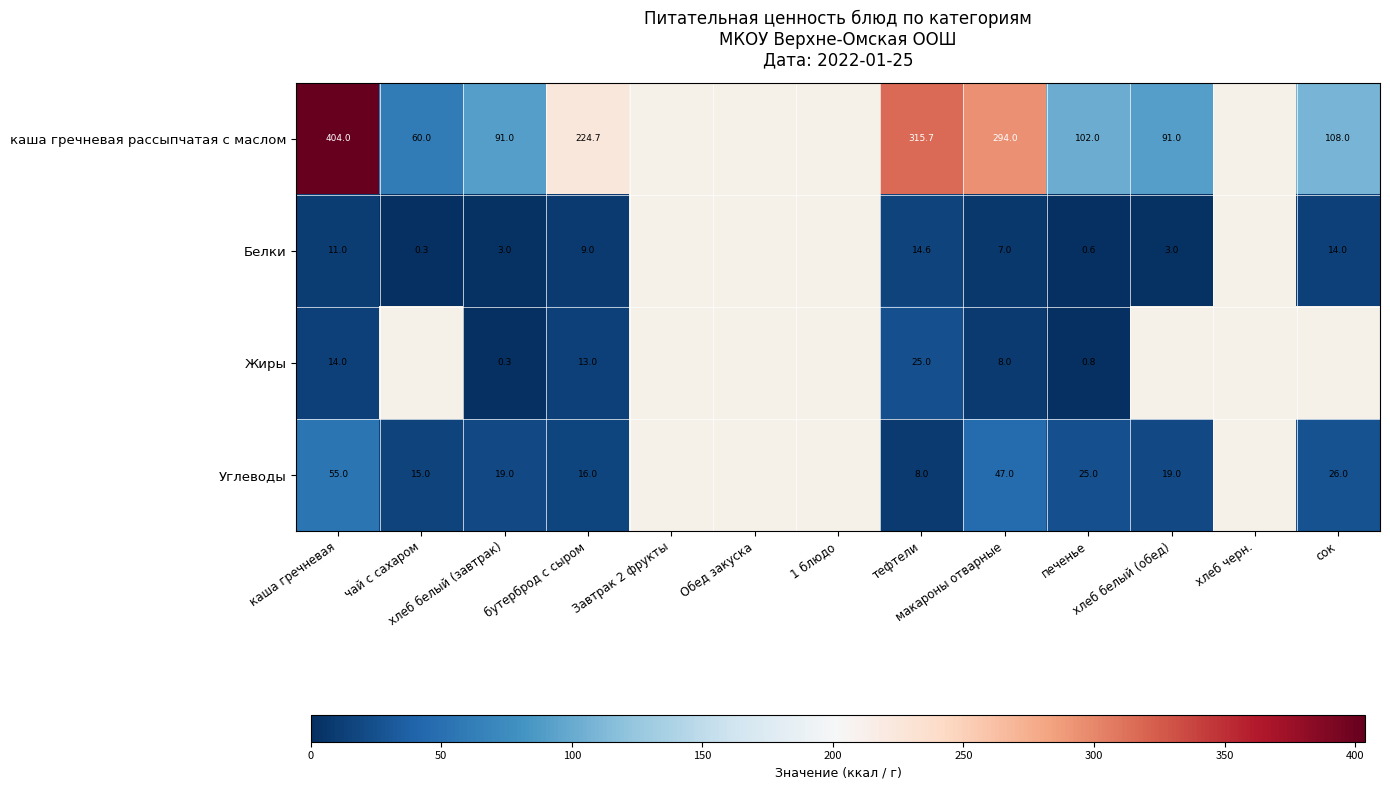

What is the smallest value displayed?

0.3